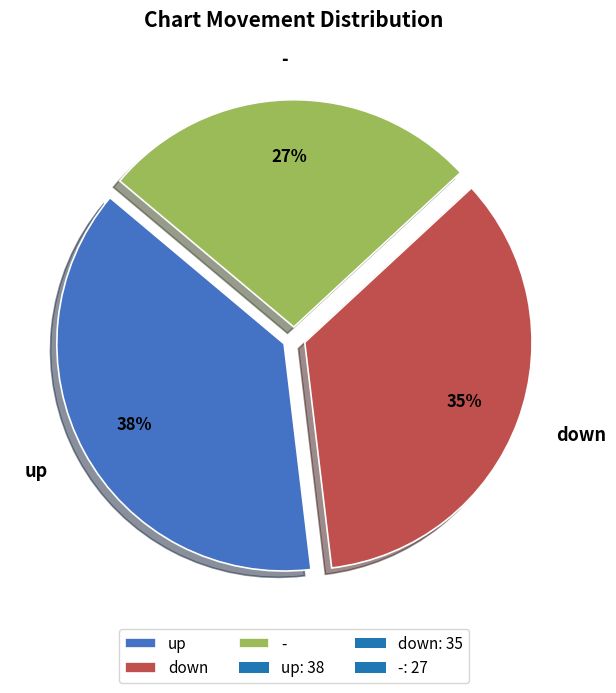

To the nearest percent, what percentage of the pie is down?

35%